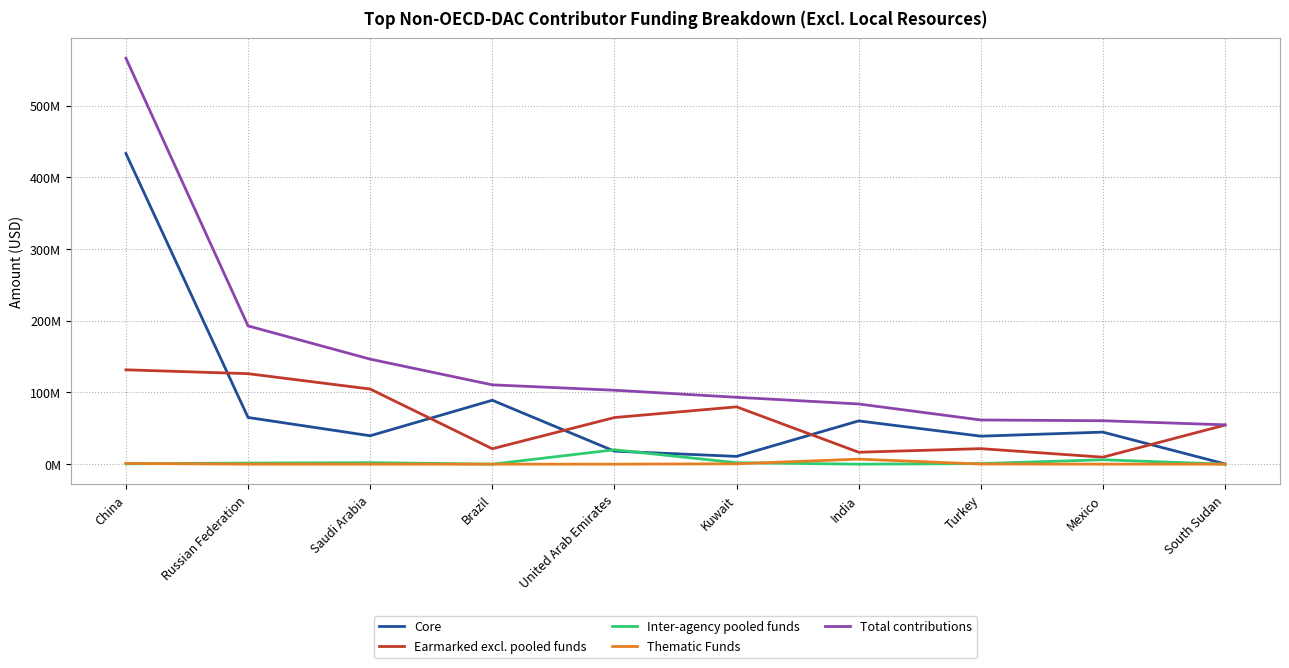

What is the difference between the second highest and second lowest values in the Total contributions series?

132220061.8